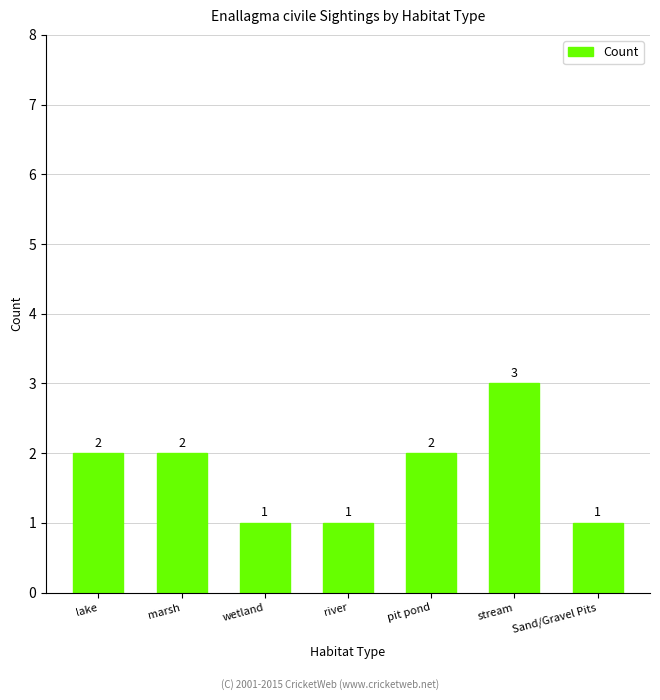

How many values are between 1 and 2?

6